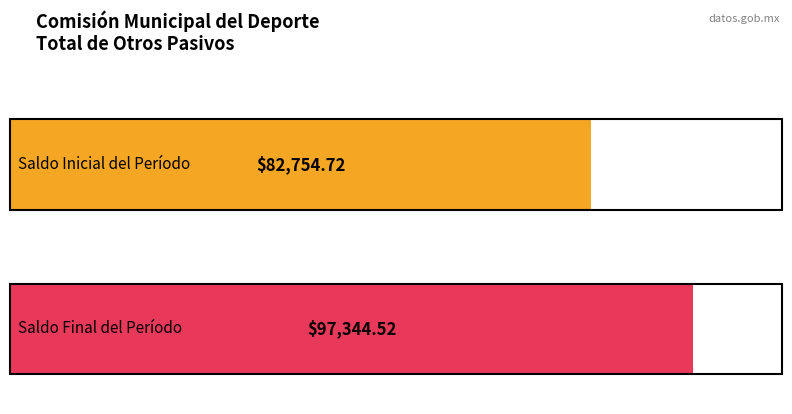

How many positive values does the Saldo Final del Período series have?

1